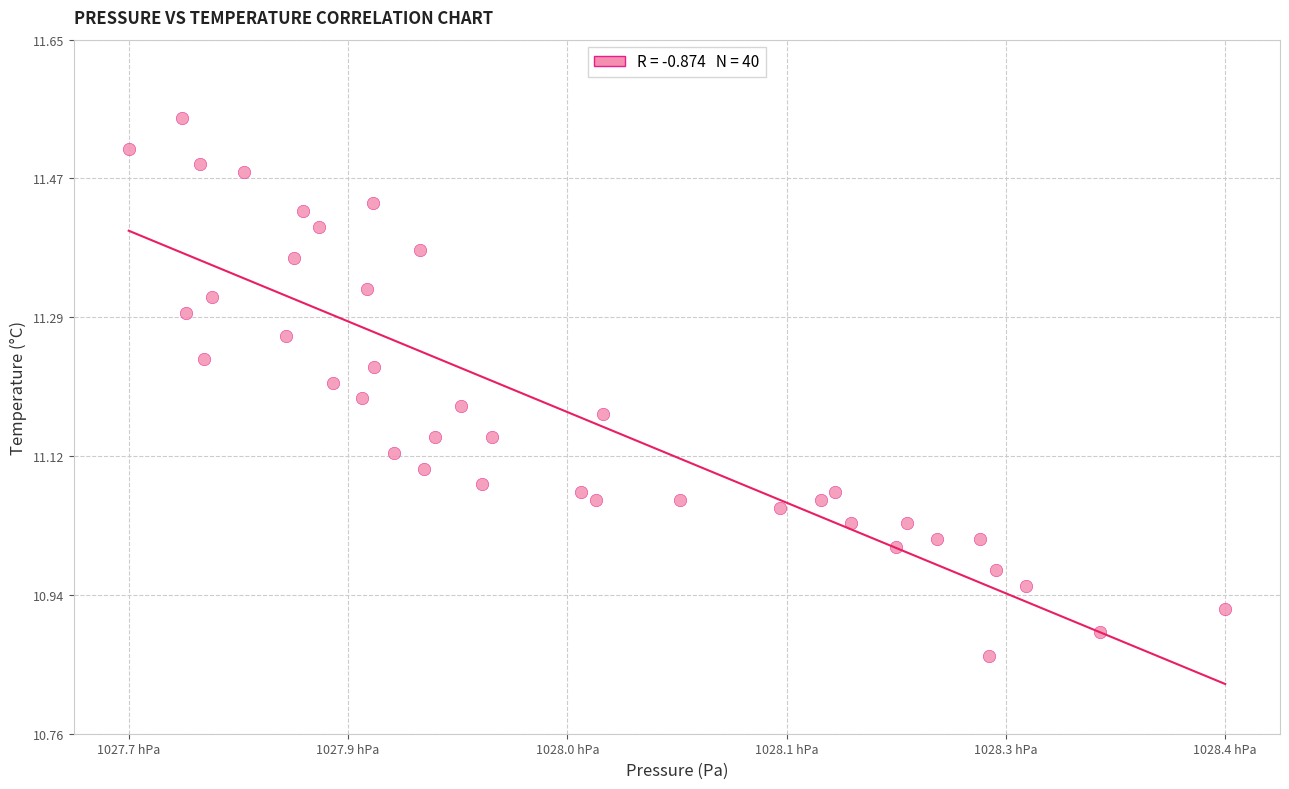

How many data points are displayed?

40